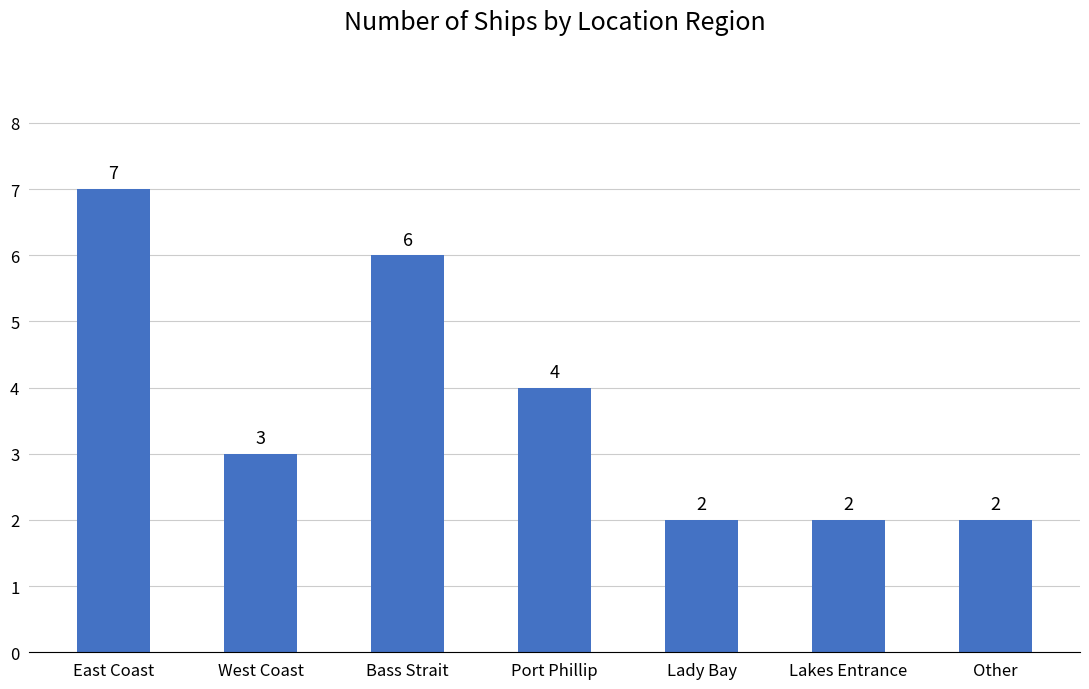

Where is the data nearest to the value 4?

Port Phillip